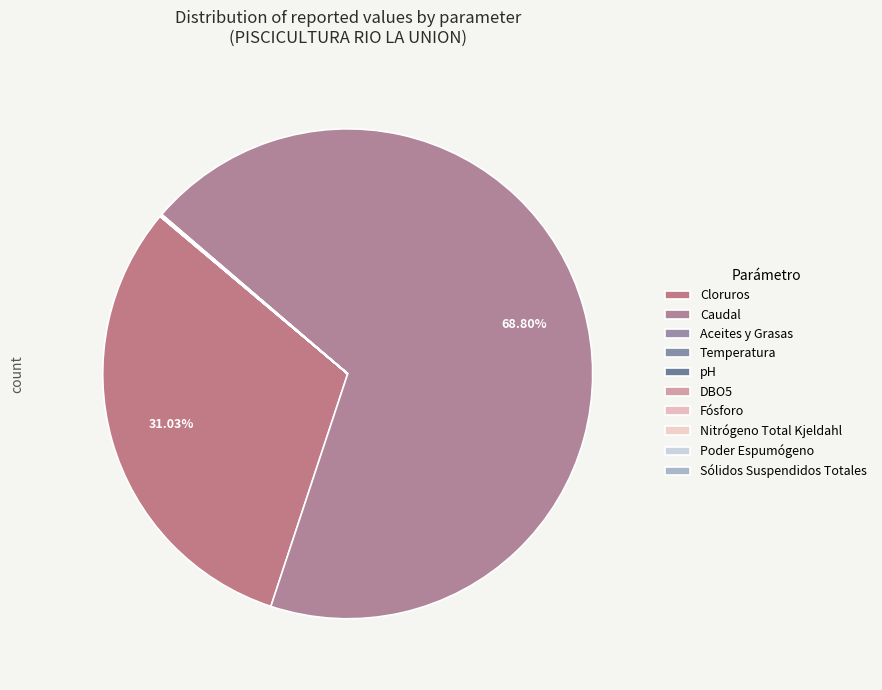

Which category accounts for the majority?

Caudal